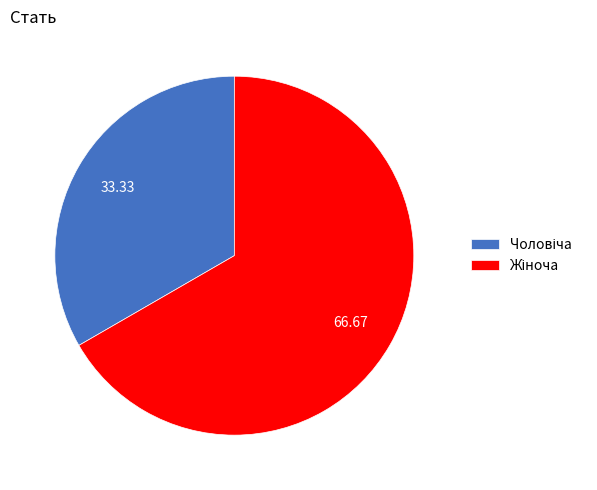

Does any single category account for the majority?

Yes